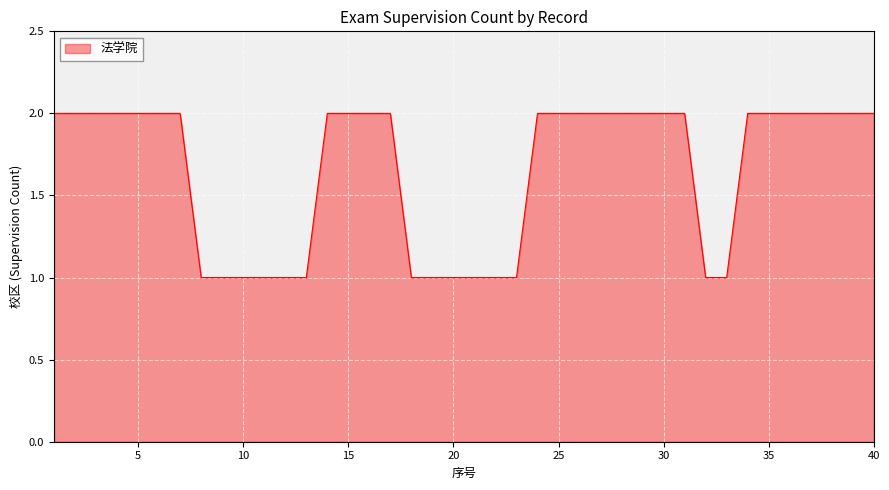

How many values are below 2?

14